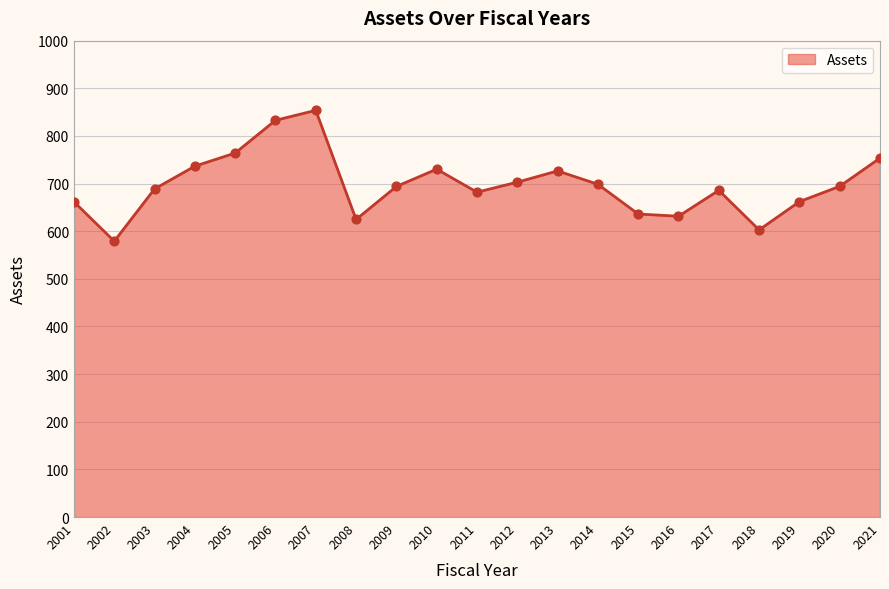

What is the change in value from 2003 to 2011?

-6.9